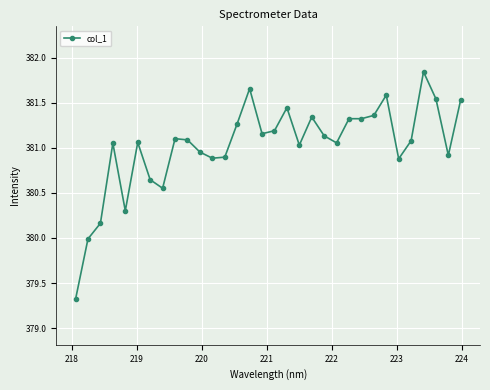

True or false: there are more than 0 points higher than both neighbors.

True